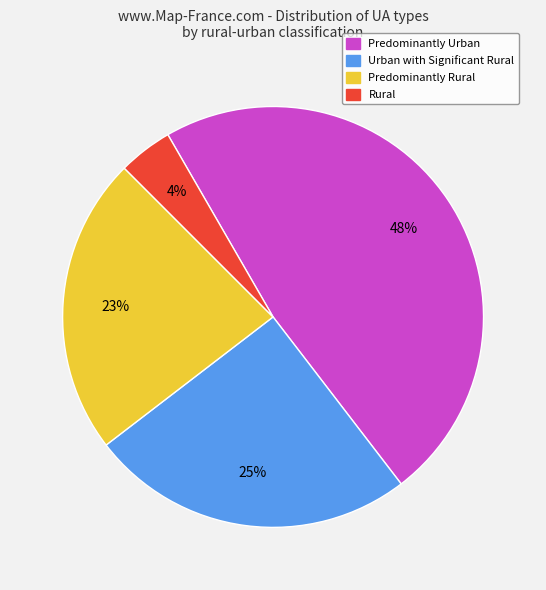

How many segments does this pie chart have?

4